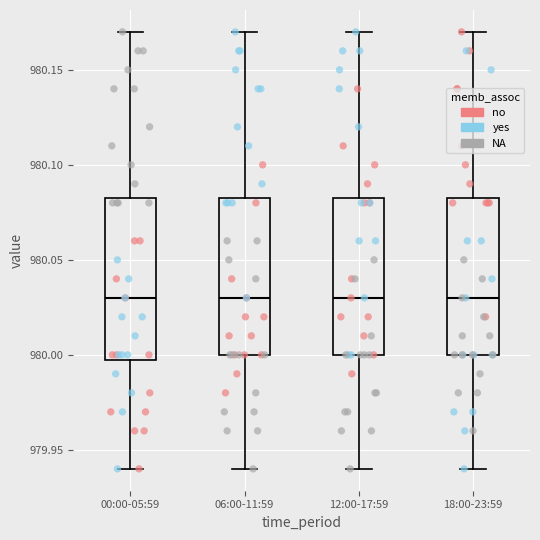

Where does the lower whisker of the box for 18:00-23:59 end on the y-axis? The values are not printed on the chart, so give them approximately, as read against the axis.

979.940